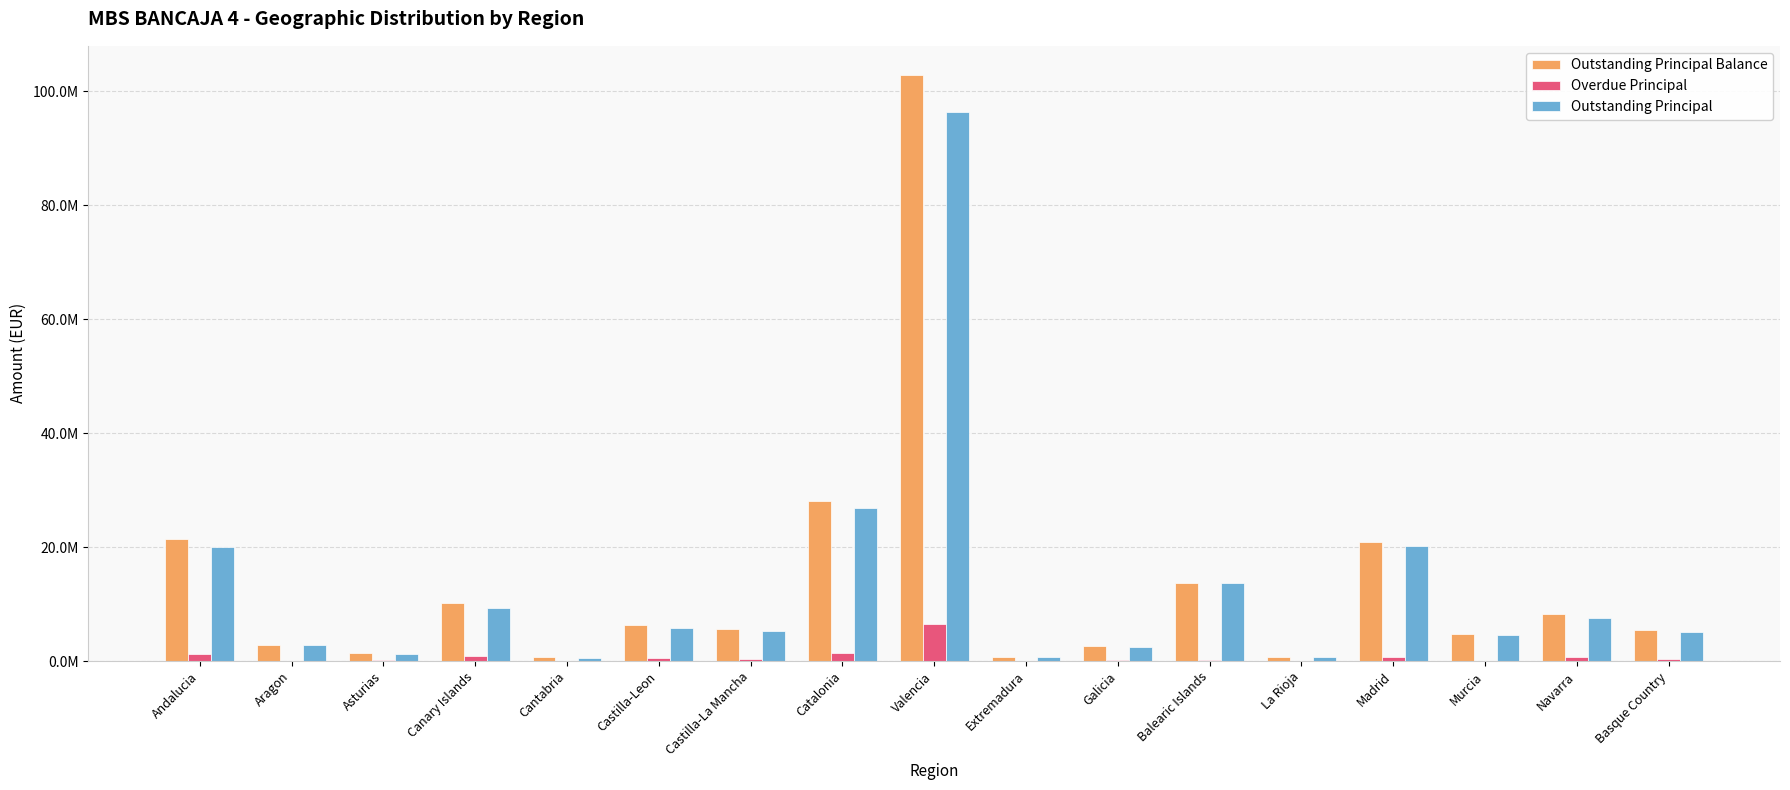

Is it true that Outstanding Principal equals 283408.3 at Extremadura?

False